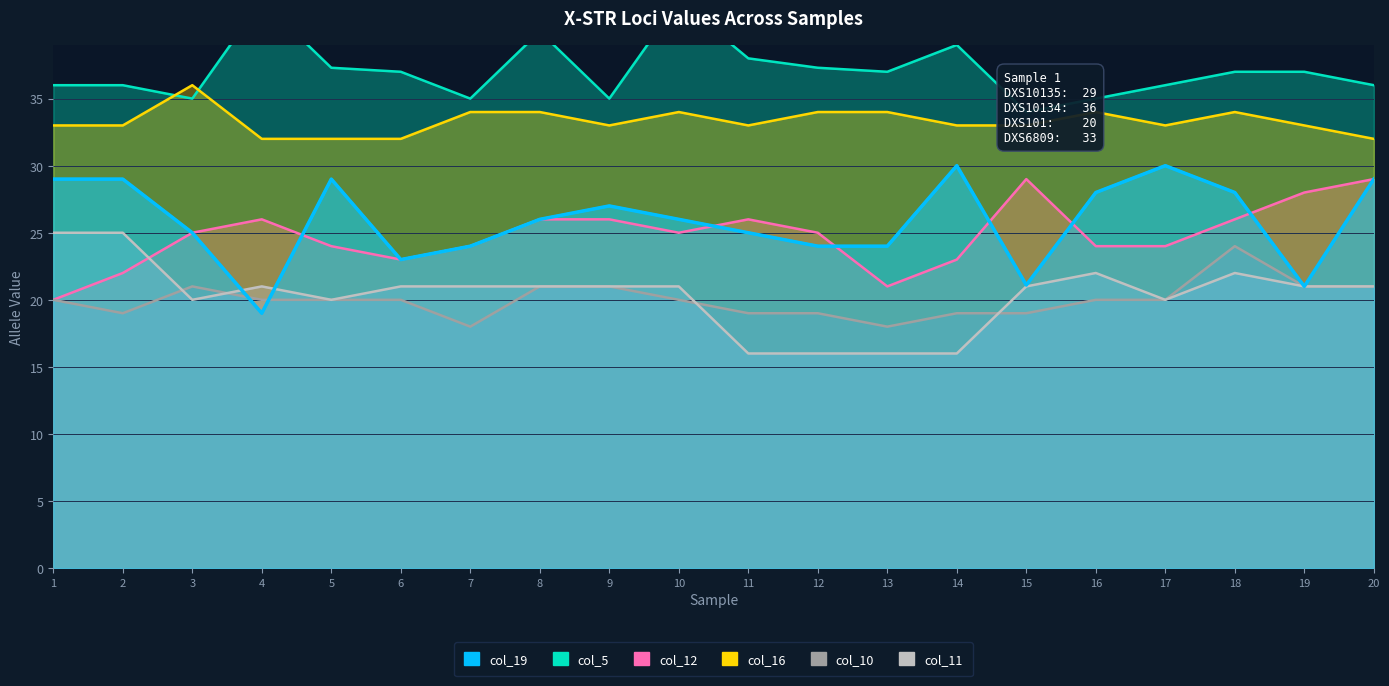

How many data points in col_12 (DXS101) are less than 25?

9